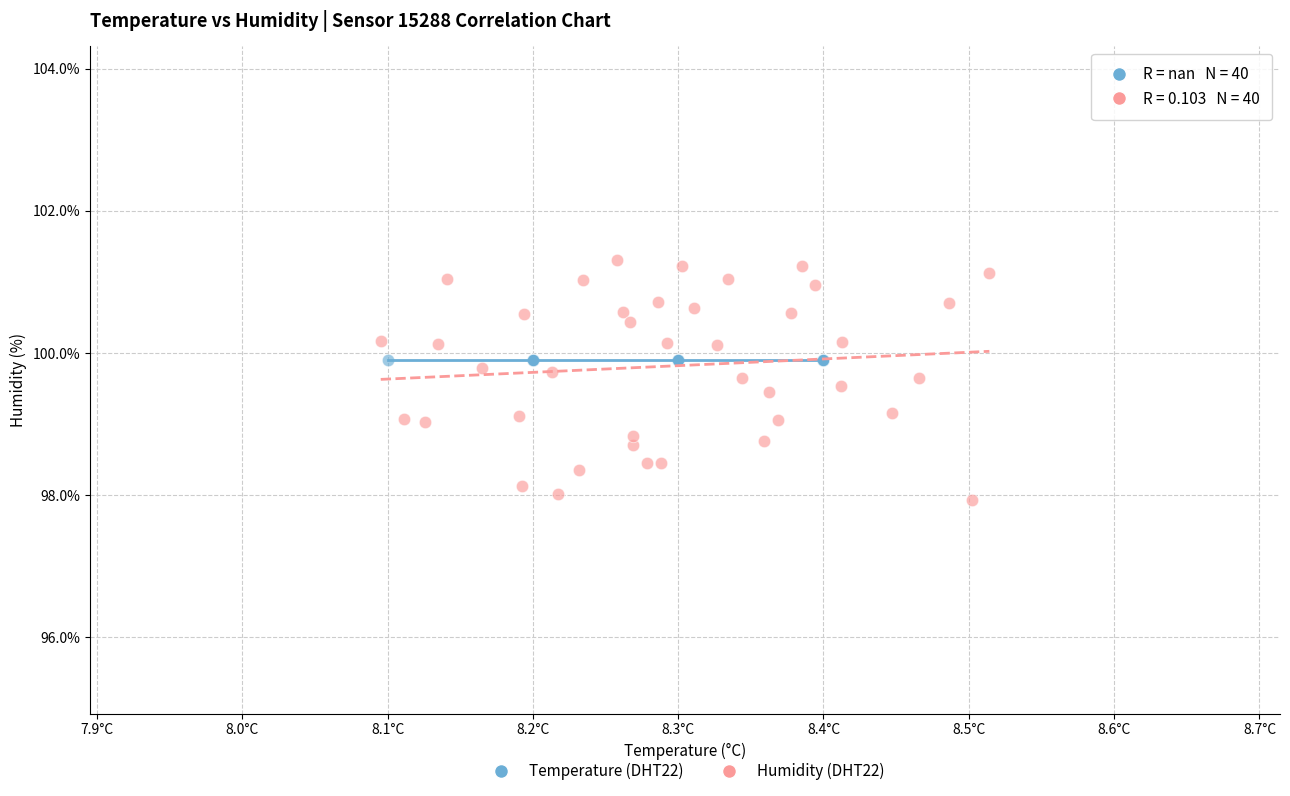

What are all the series names shown in the legend?

Temperature (DHT22), Humidity (DHT22)